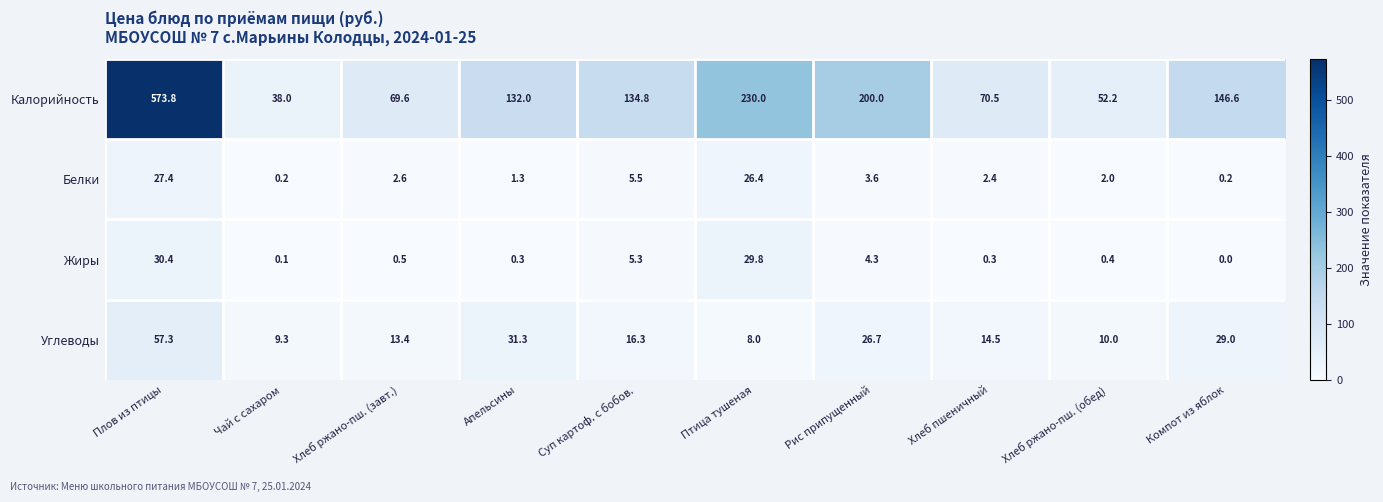

What is the sum of all Калорийность values?

1647.5